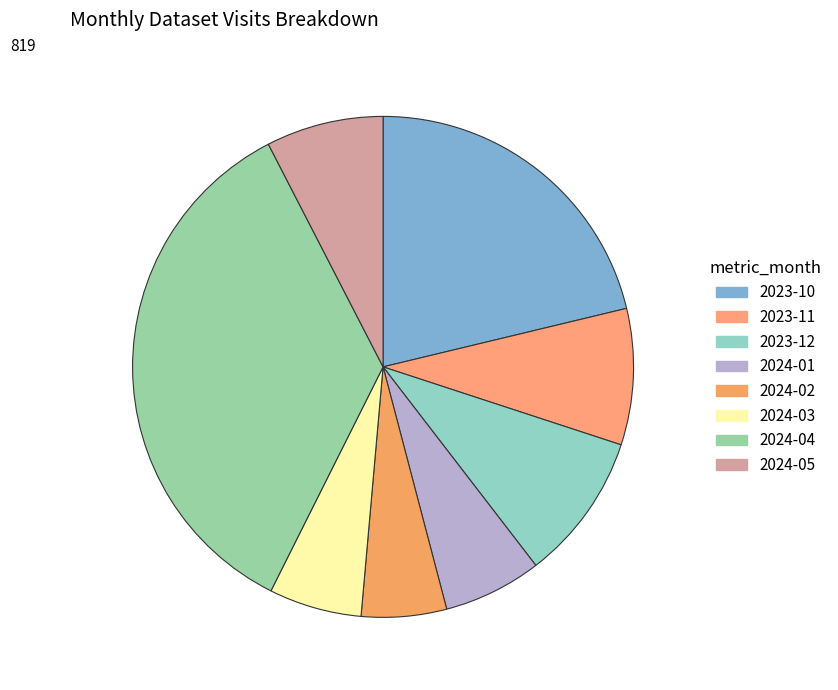

How many segments does this pie chart have?

8